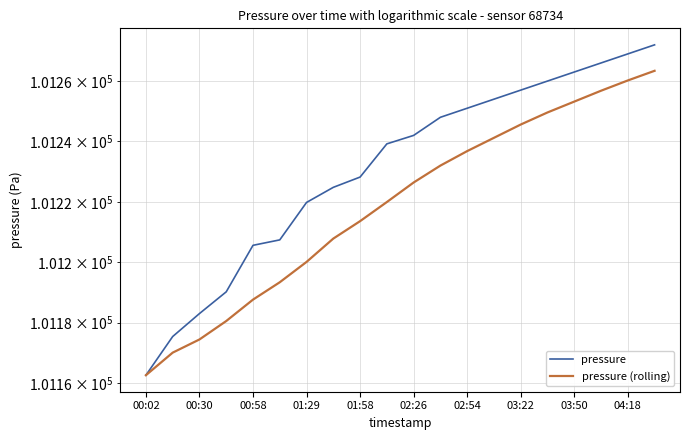

True or false: pressure (rolling) and pressure cross at least once.

False